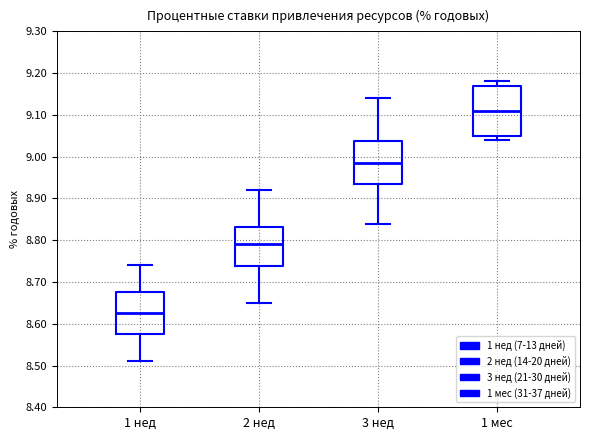

Reading left to right, transcribe this box plot: for each box, give where its median line is, the range the box spans, and where its two whiskers end, as read against the y-axis. The values are not printed on the chart, so give them approximately, as read against the axis.

1 нед: median 8.63, box 8.58 to 8.68, whiskers 8.51 to 8.74
2 нед: median 8.79, box 8.74 to 8.83, whiskers 8.65 to 8.92
3 нед: median 8.99, box 8.94 to 9.04, whiskers 8.84 to 9.14
1 мес: median 9.11, box 9.05 to 9.17, whiskers 9.04 to 9.18